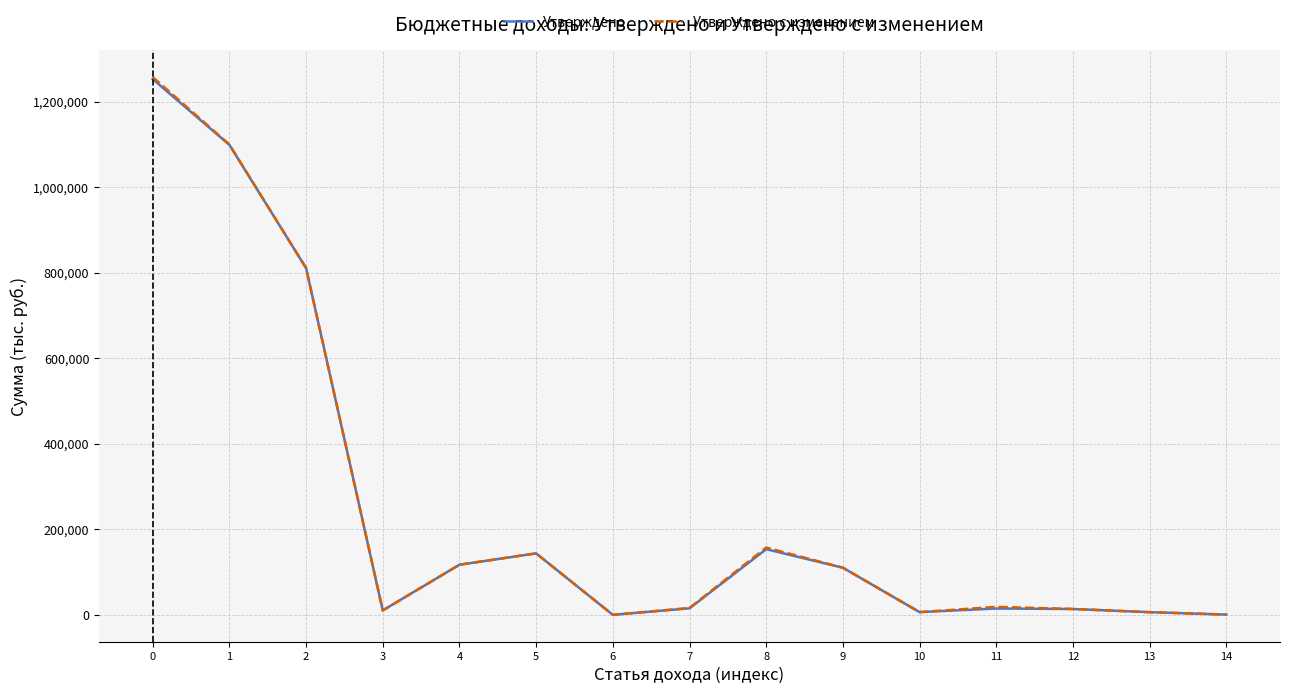

Is this an area chart (filled region under the line)?

No